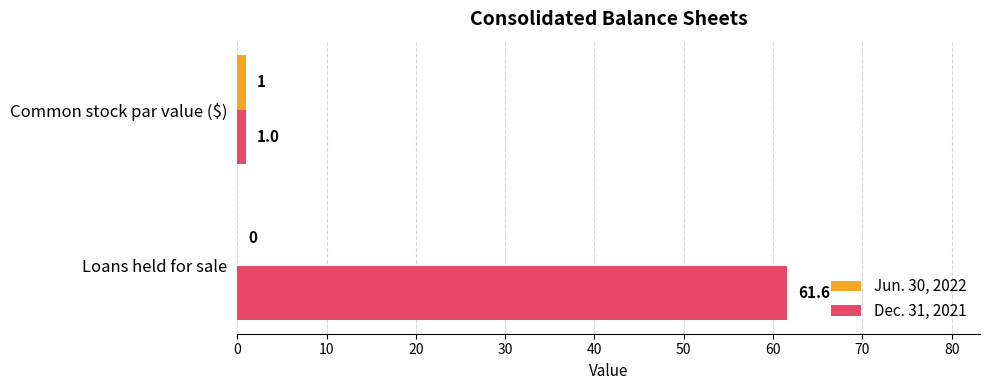

The Jun. 30, 2022 series shows 1.0 at Common stock par value ($). True or false?

True